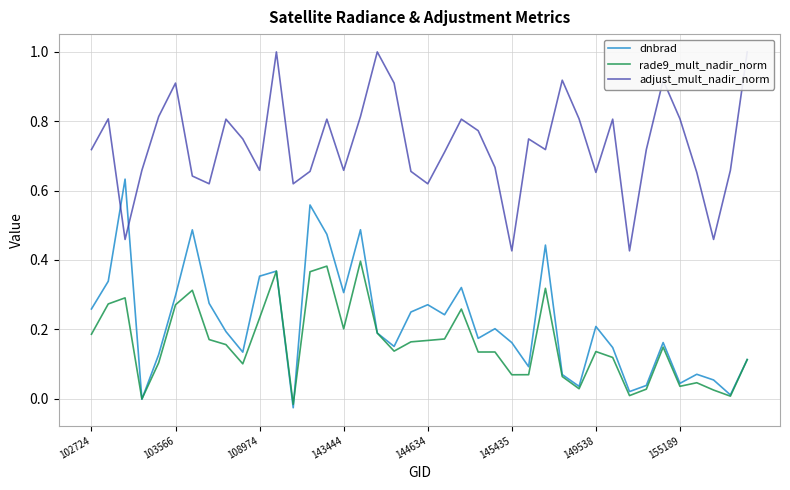

How many series are shown in this chart?

3